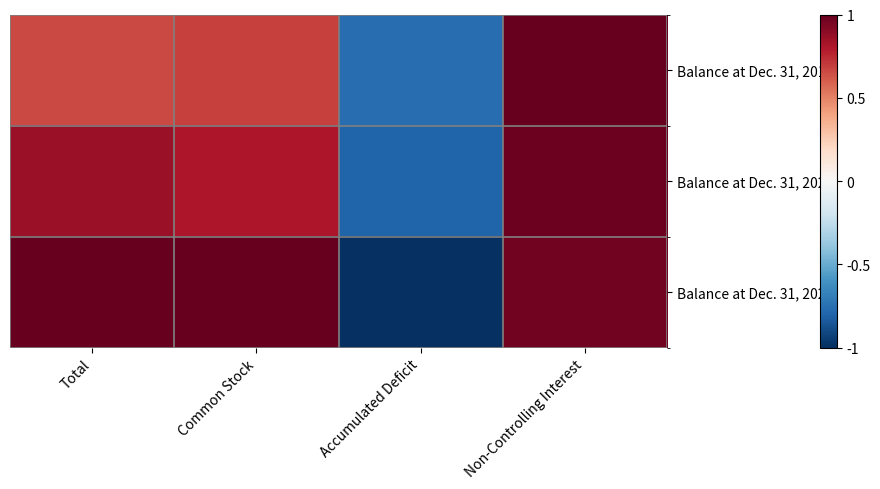

Between Total and Non-Controlling Interest, which series saw the biggest shift?

Balance at Dec. 31, 2019